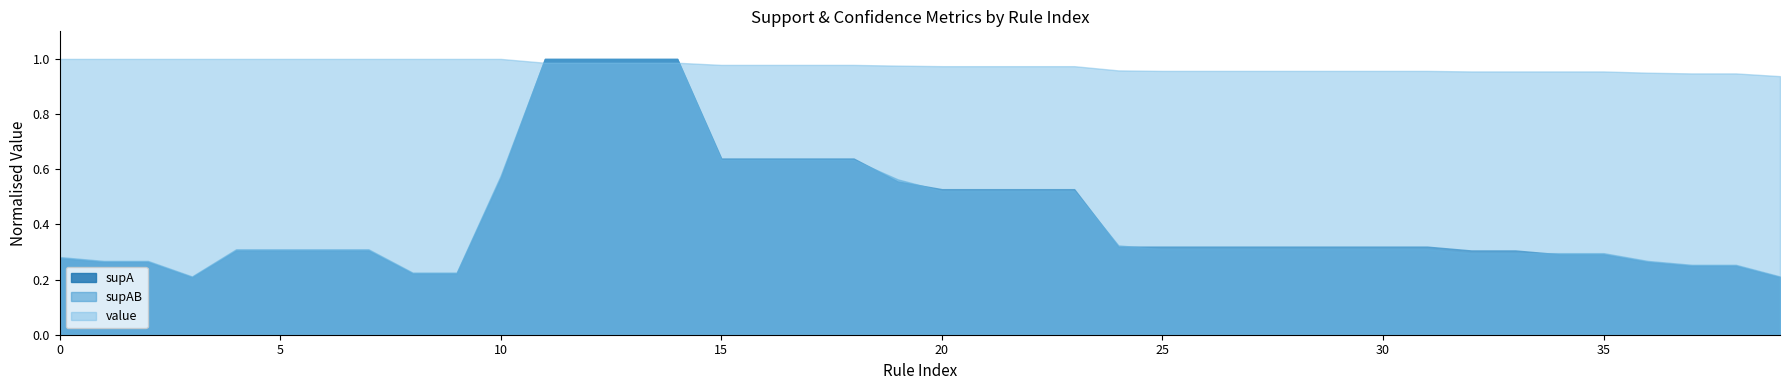

Is it true that supAB equals 0.3 at 35?

True